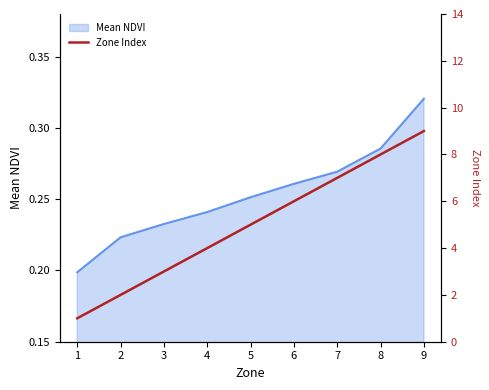

Reading left to right, list all the values displayed in this chart.

1	2	3	4	5	6	7	8	9